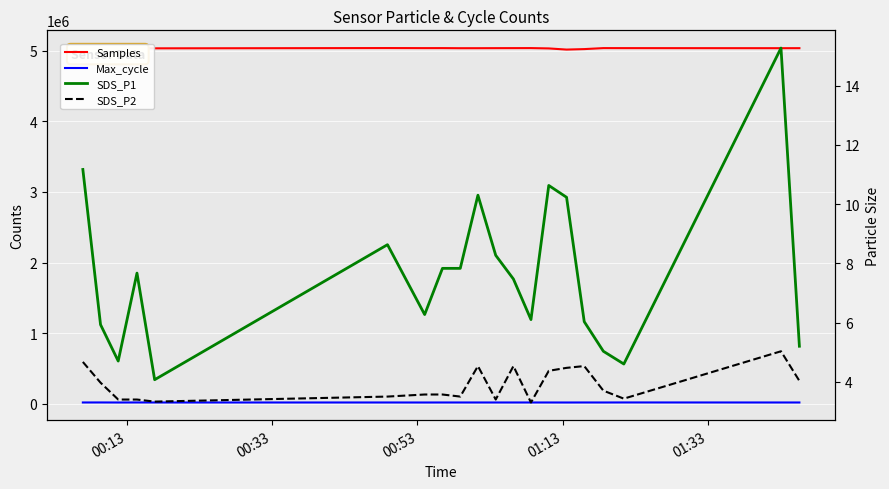

What is the highest value of the SDS_P2 series?

5.0